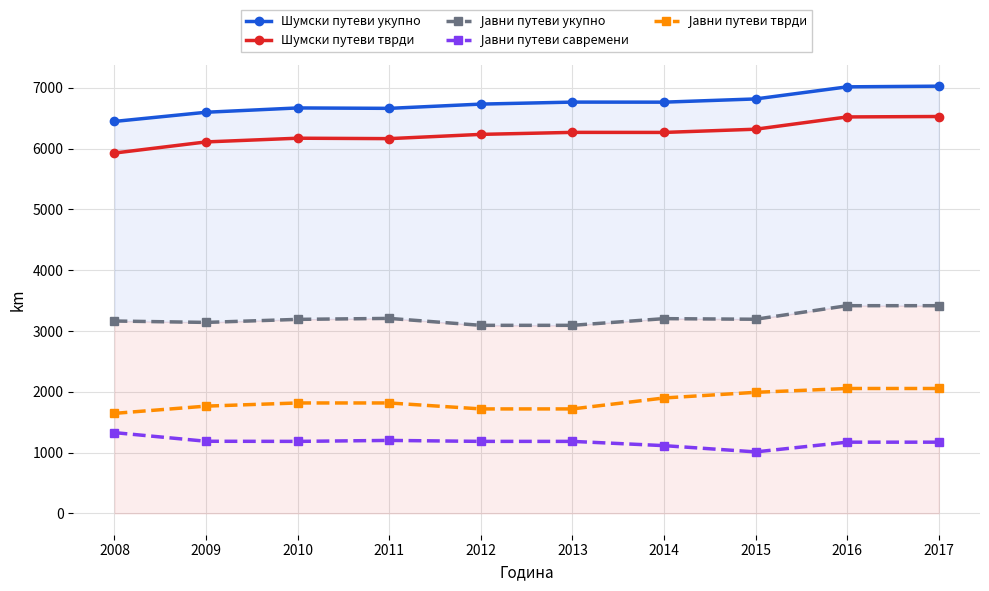

Reading right to left, what are all the values shown in this chart?

Шумски путеви укупно: 2017=7027	2016=7016	2015=6817	2014=6764	2013=6765	2012=6732	2011=6662	2010=6669	2009=6598	2008=6447
Шумски путеви тврди: 2017=6528	2016=6521	2015=6319	2014=6266	2013=6267	2012=6234	2011=6164	2010=6171	2009=6110	2008=5927
Јавни путеви укупно: 2017=3416	2016=3416	2015=3193	2014=3203	2013=3093	2012=3093	2011=3207	2010=3191	2009=3141	2008=3164
Јавни путеви савремени: 2017=1171	2016=1171	2015=1011	2014=1114	2013=1184	2012=1184	2011=1200	2010=1184	2009=1186	2008=1328
Јавни путеви тврди: 2017=2054	2016=2054	2015=1991	2014=1898	2013=1718	2012=1718	2011=1816	2010=1816	2009=1764	2008=1645